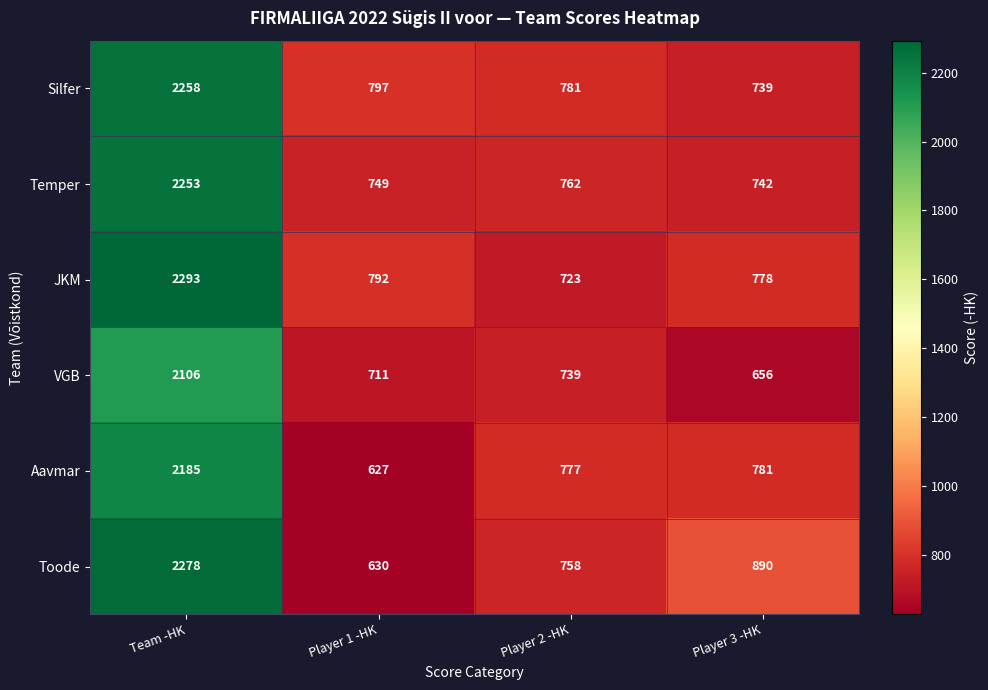

Which series has the largest range (max minus min)?

Toode